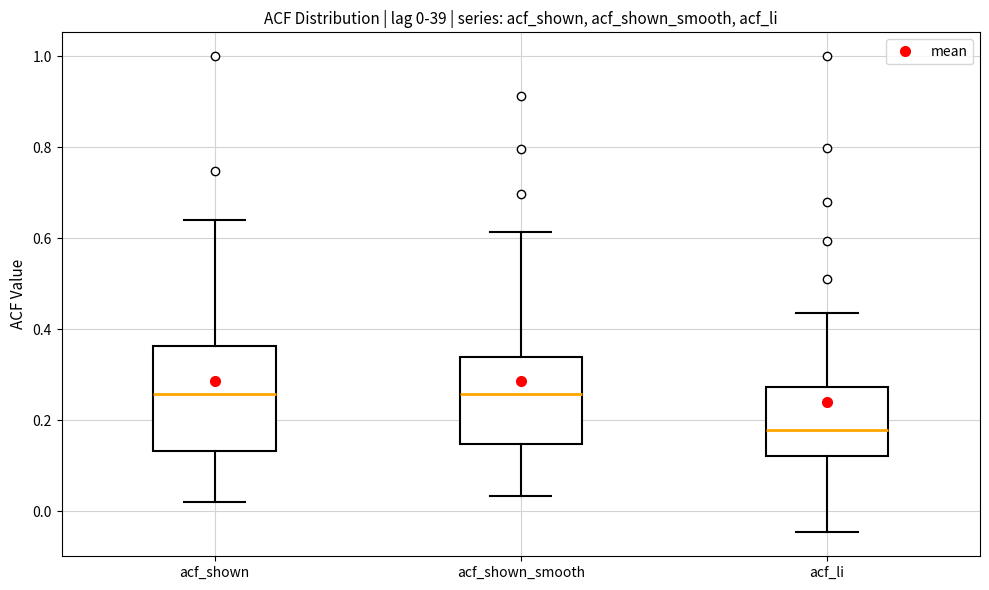

Which box is the tallest, from its lower edge to its upper edge?

acf_shown